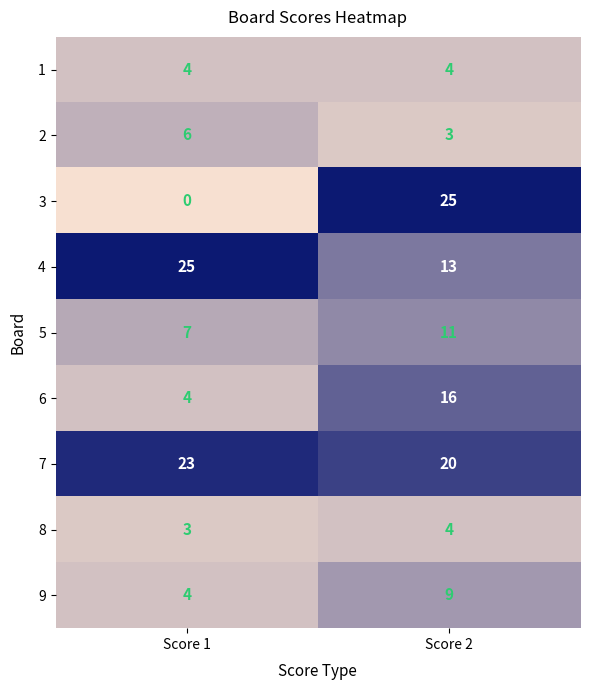

Reading right to left, extract all data points from this chart.

1: 4	4
2: 3	6
3: 25	0
4: 13	25
5: 11	7
6: 16	4
7: 20	23
8: 4	3
9: 9	4